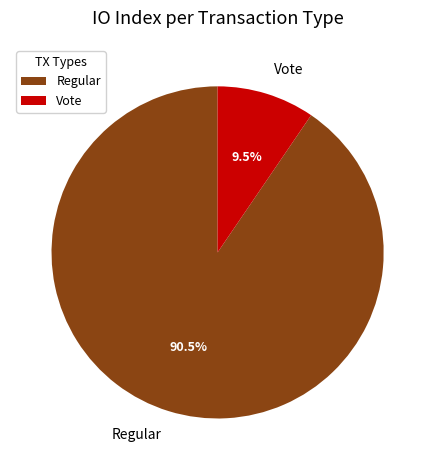

What is the smallest slice in the pie chart?

Vote